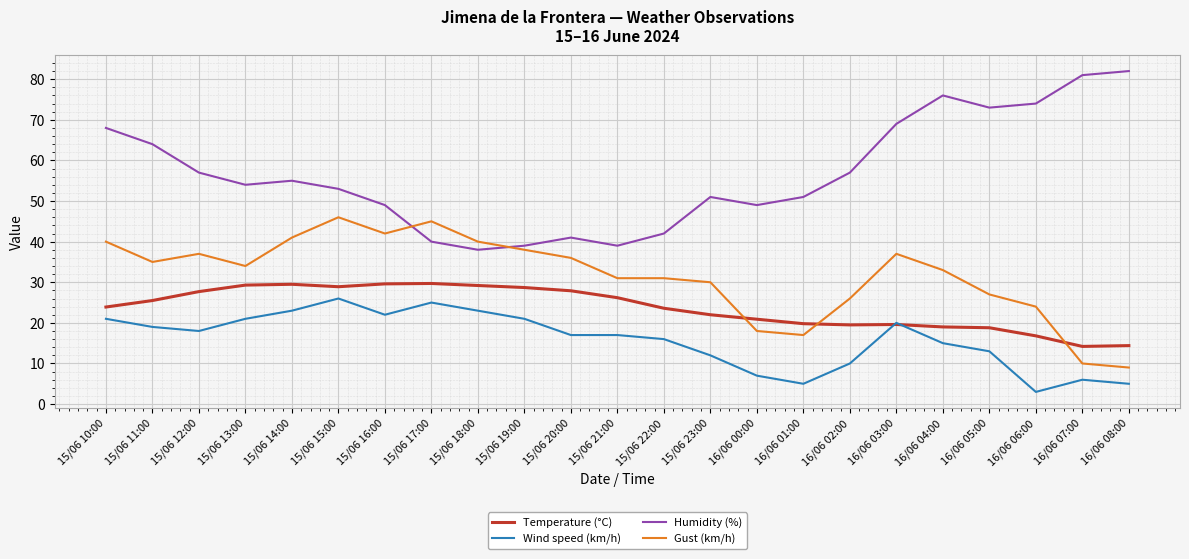

Where is the first local maximum for Wind speed (km/h)?

15/06 15:00